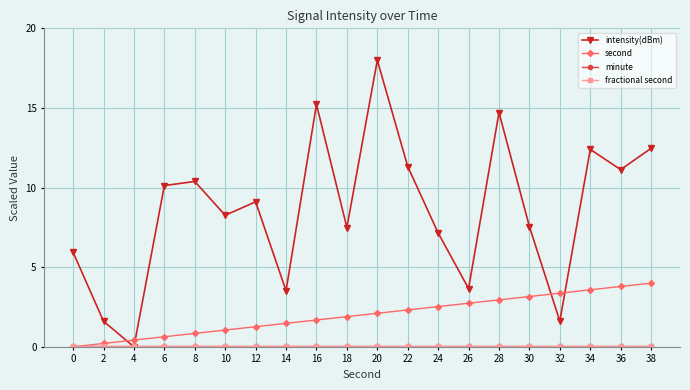

What is the difference between the second highest and minimum values in the intensity(dBm) series?

15.2